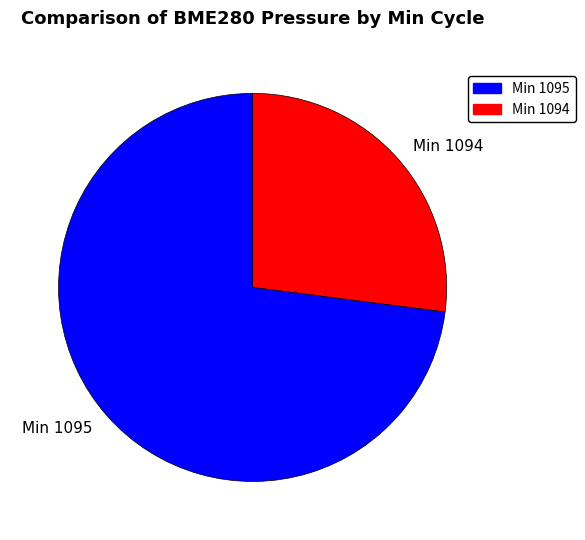

Approximately how many times larger is the value at Min 1095 compared to Min 1094?

2.7